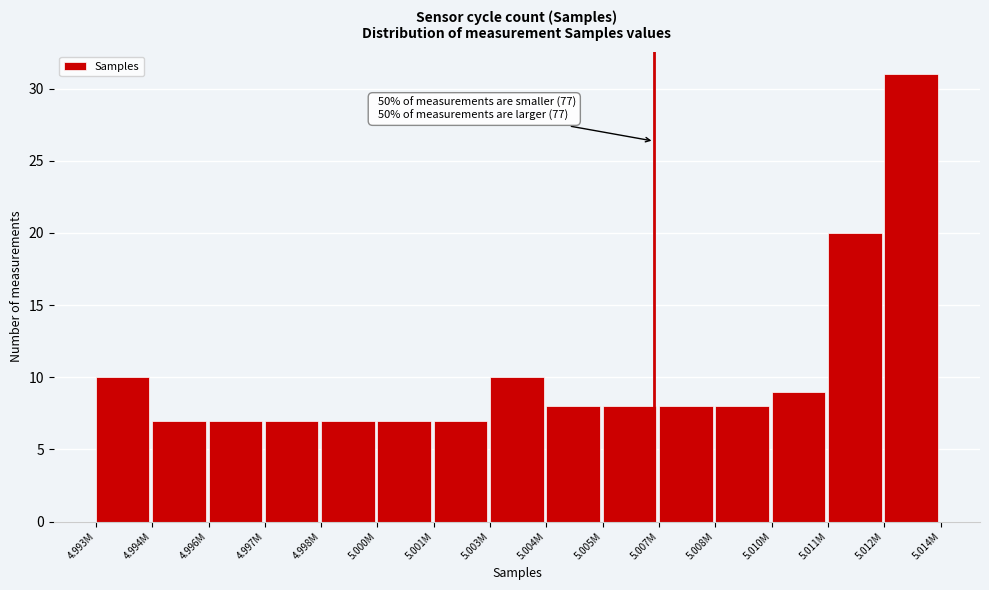

Reading left to right, transcribe all the data shown in this chart.

10	7	7	7	7	7	7	10	8	8	8	8	9	20	31